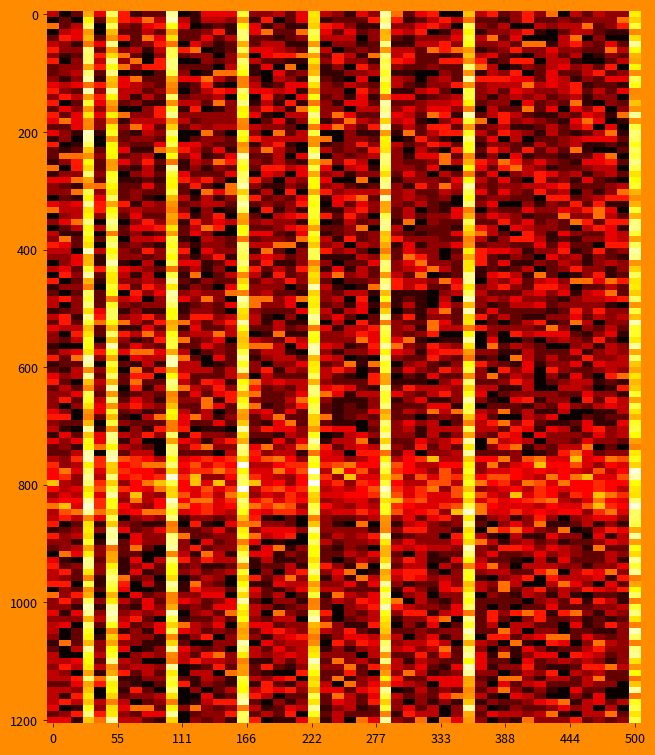

Which series has the largest range (max minus min)?

00014